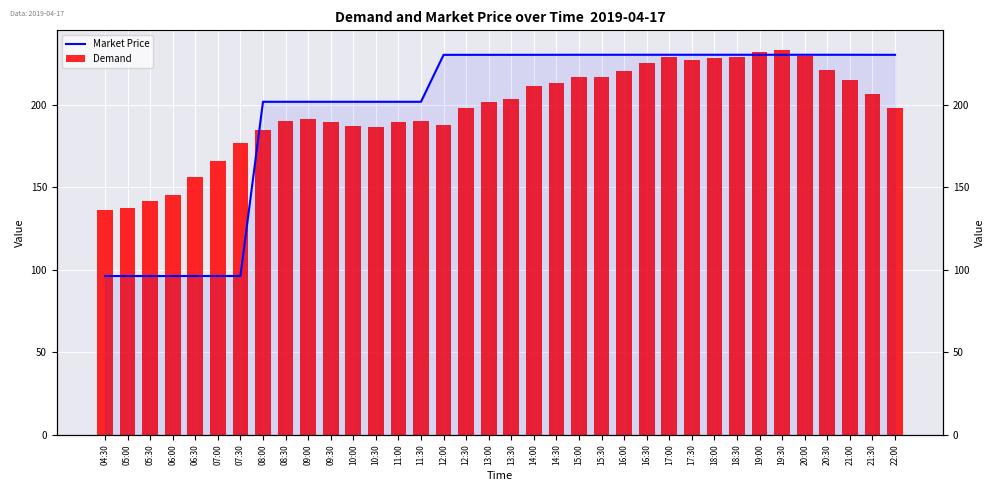

Rank the series by their average value, from highest to lowest.

Market Price, Demand